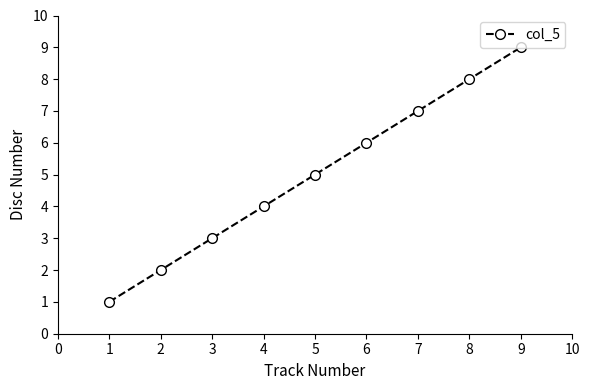

What is the sum of all values?

45